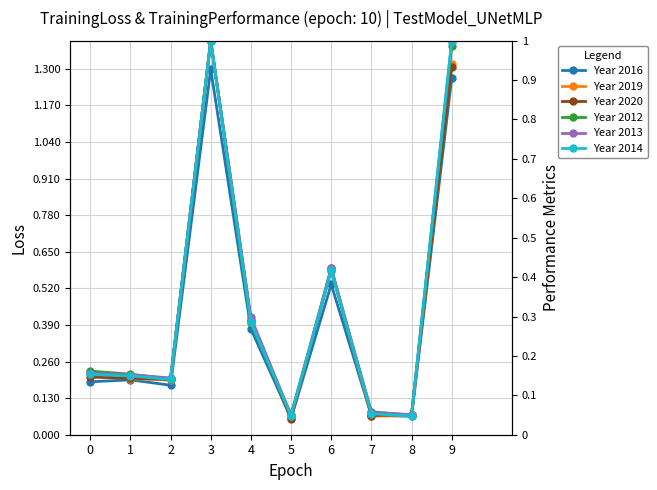

Does the chart have visible grid lines?

Yes